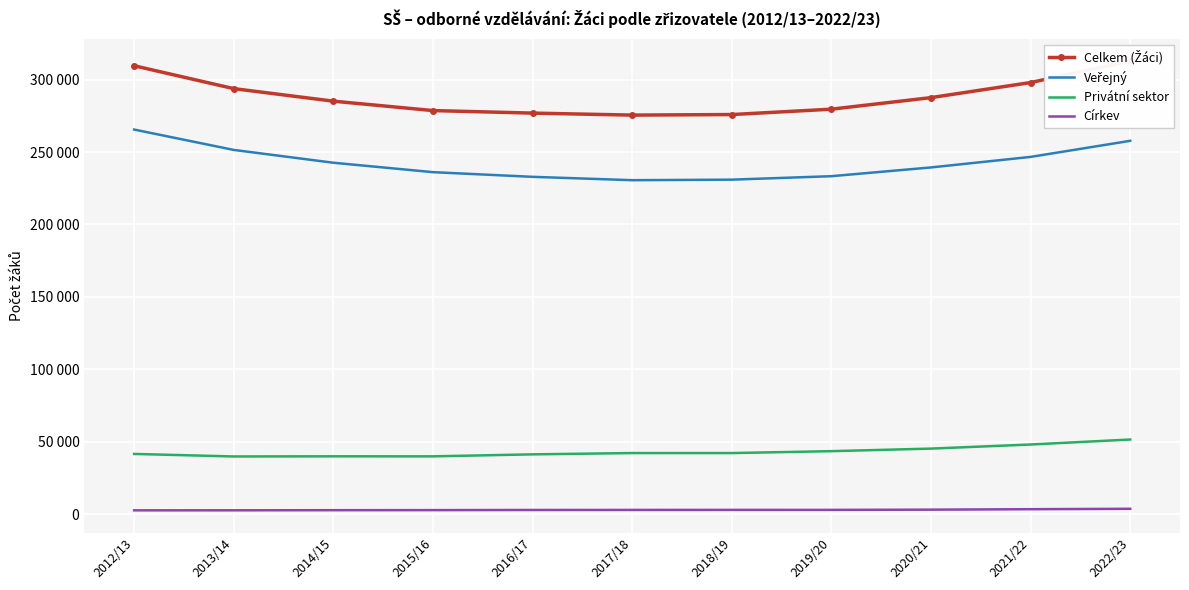

Rank the series at 2022/23 from lowest to highest value.

Církev, Privátní sektor, Veřejný, Celkem (Žáci)